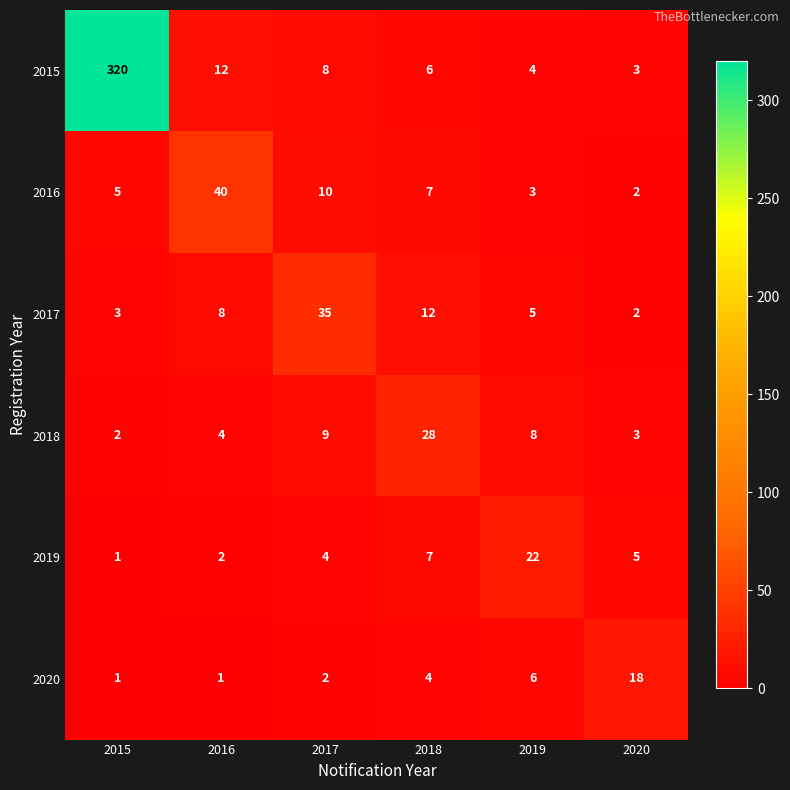

Which category has the highest value in the 2020 series?

2020